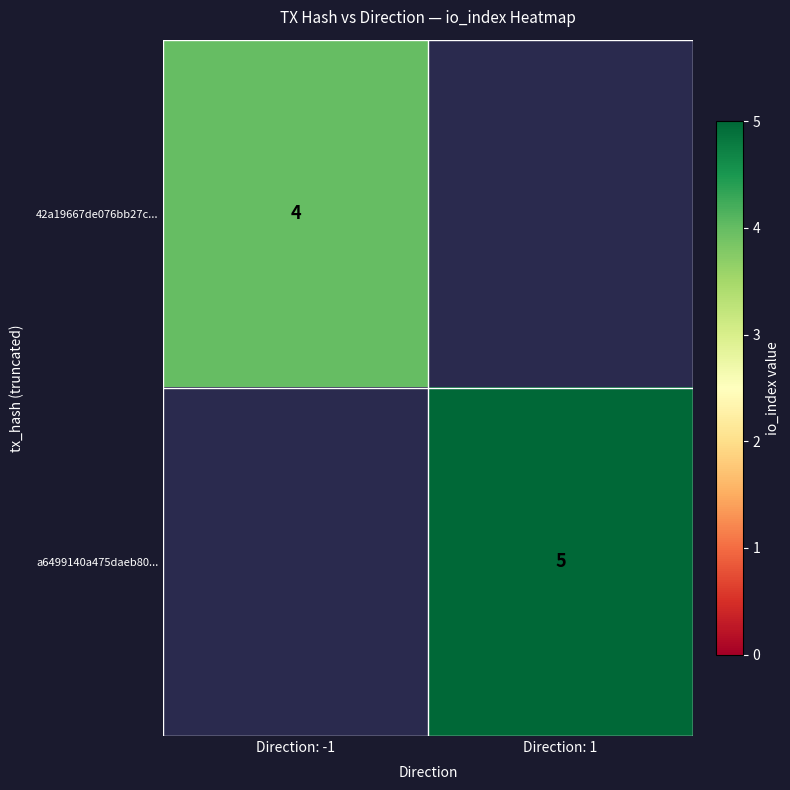

Is the value of a6499140a475daeb80... at Direction: 1 greater than the value of 42a19667de076bb27c... at Direction: -1?

Yes